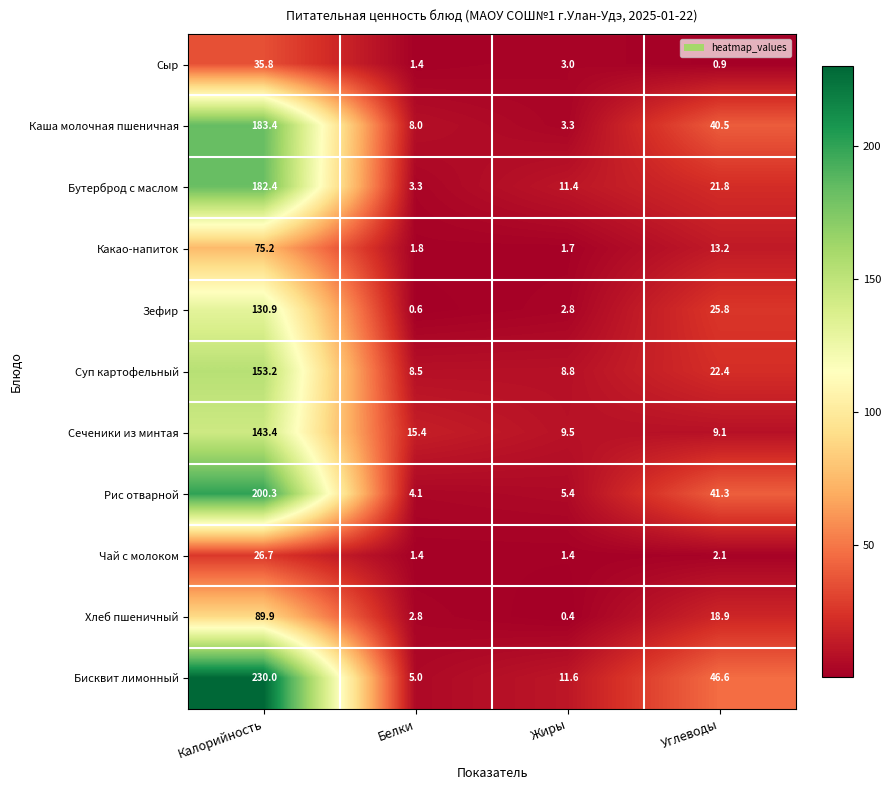

At which label is Сеченики из минтая closest to 76?

Белки